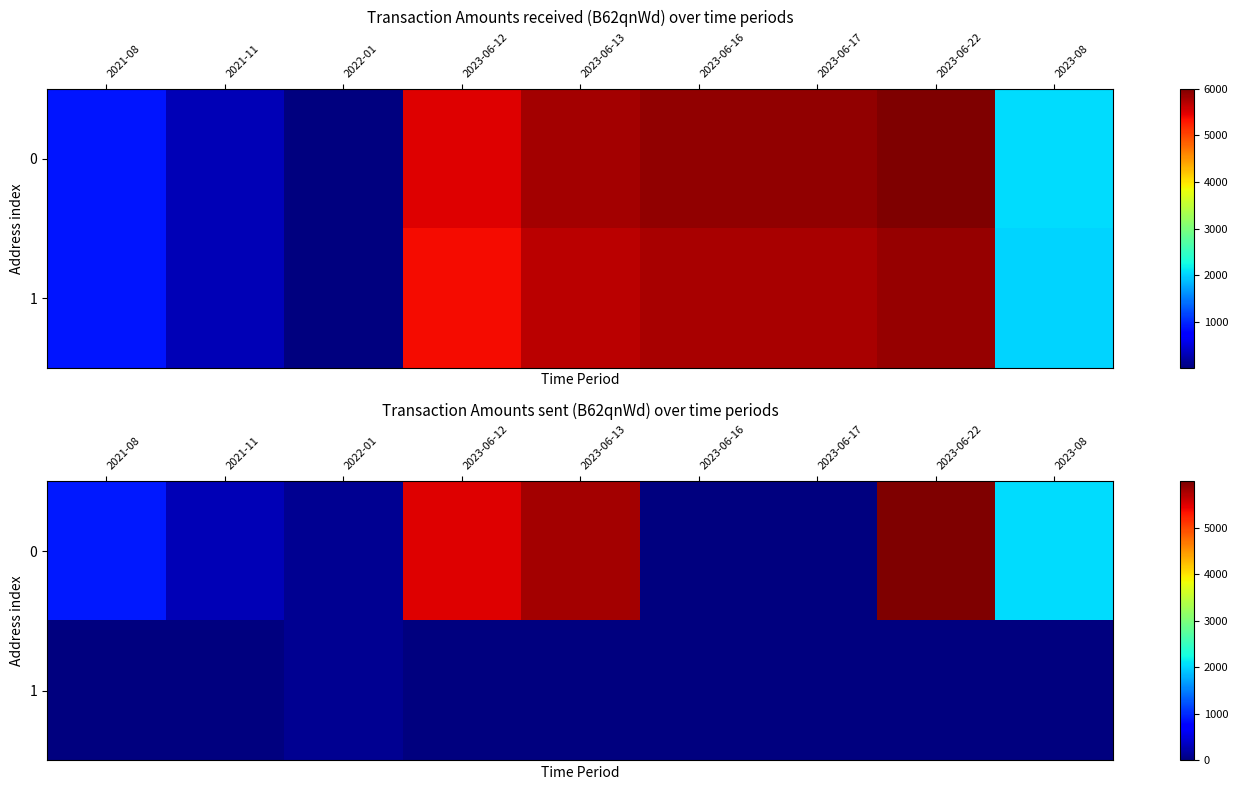

The value of 0 at 2023-06-17 is 0.0. True or false?

True